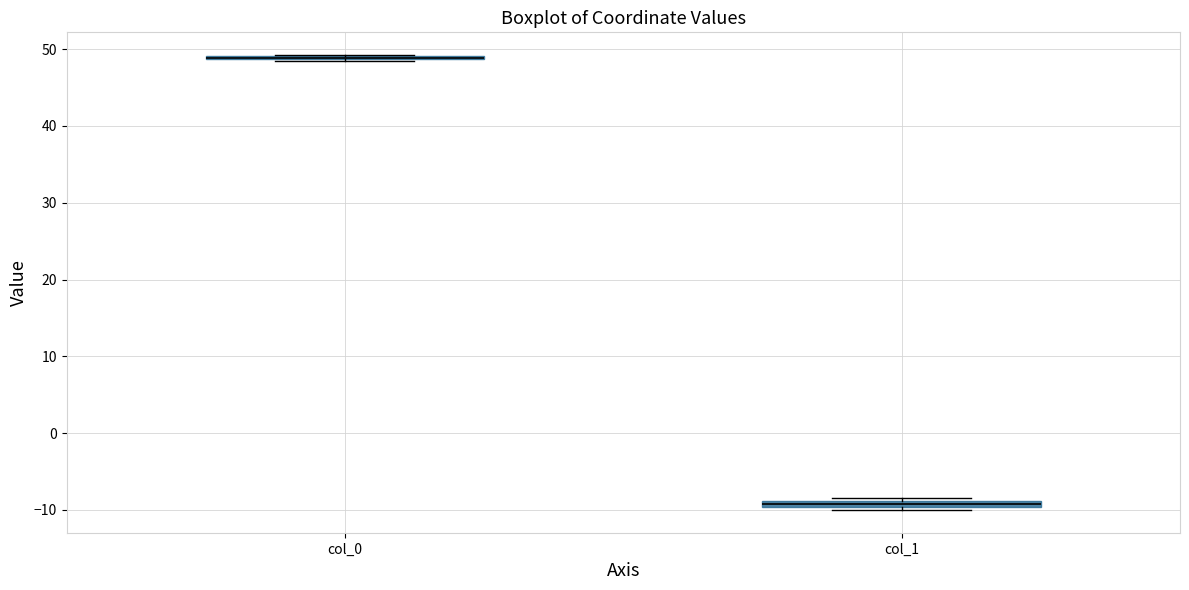

Where is the lower edge of the box for col_1 on the y-axis? The values are not printed on the chart, so give them approximately, as read against the axis.

-10